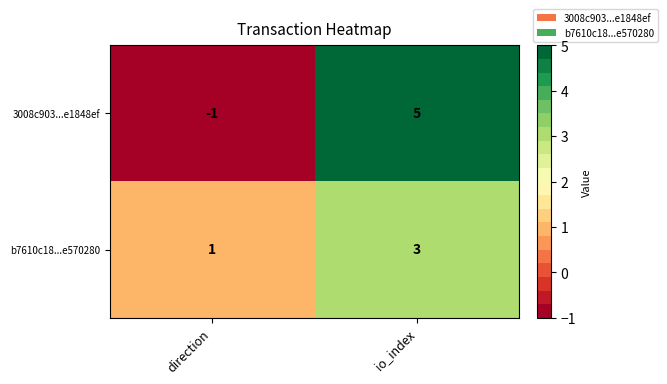

Which series changed the most between direction and io_index?

3008c903...e1848ef